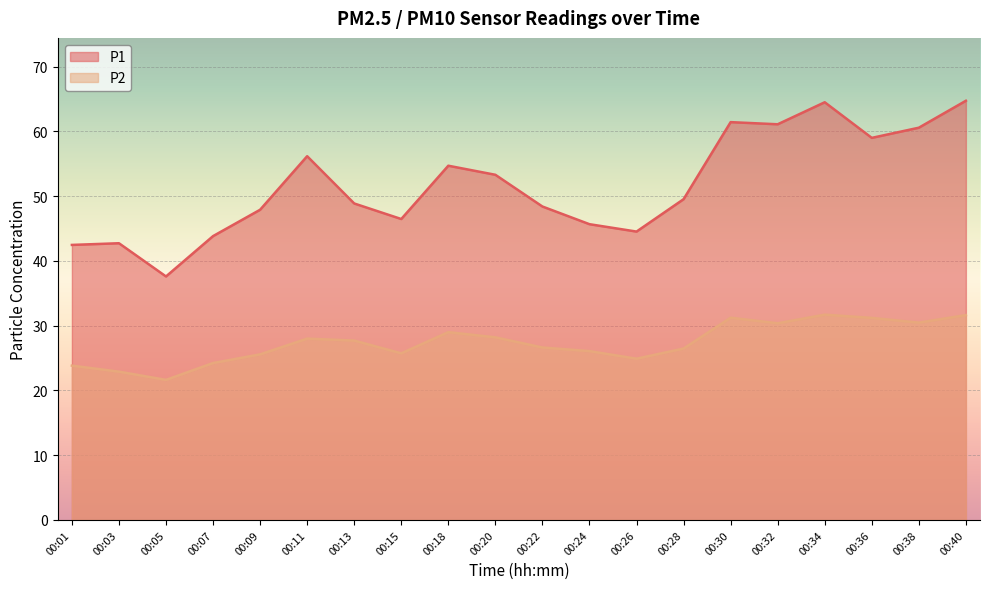

Is the value of P2 at 00:22 greater than the value of P1 at 00:30?

No